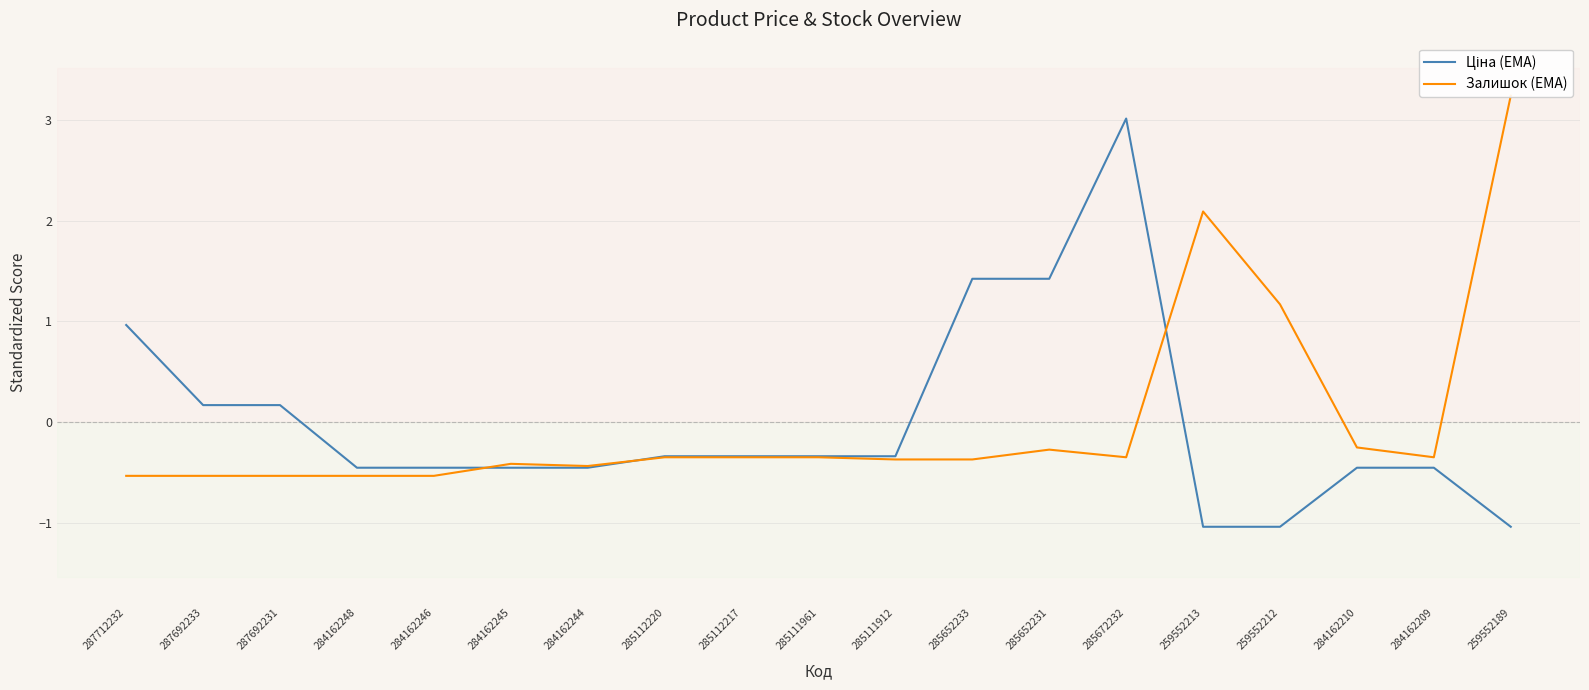

What value does the Ціна (EMA) series have at 284162210?

-0.5